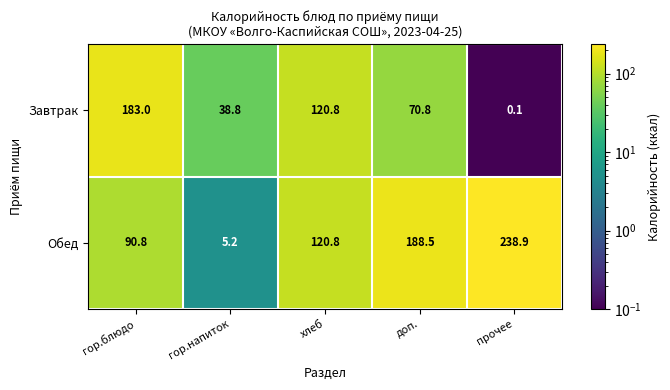

Which series has the widest spread of values?

Обед